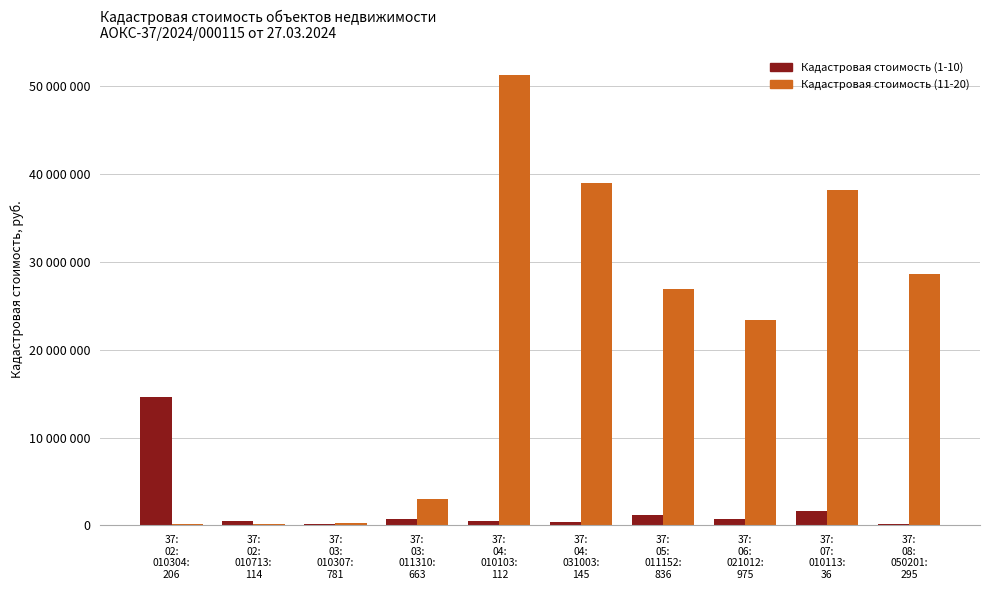

Are the bars horizontal?

No